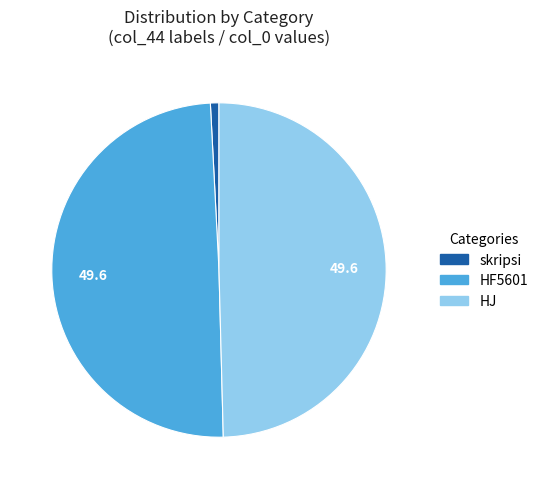

Is there a majority slice in this chart?

No